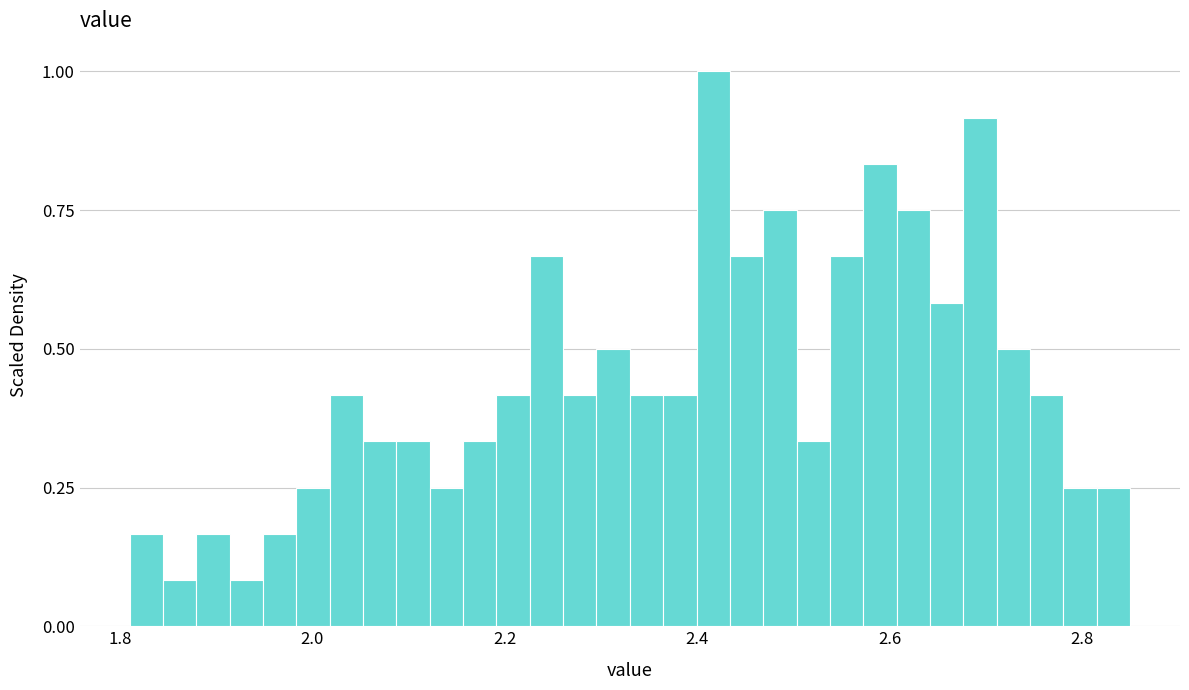

Read against the x-axis, roughly where is the centre of the tallest bar?

2.42